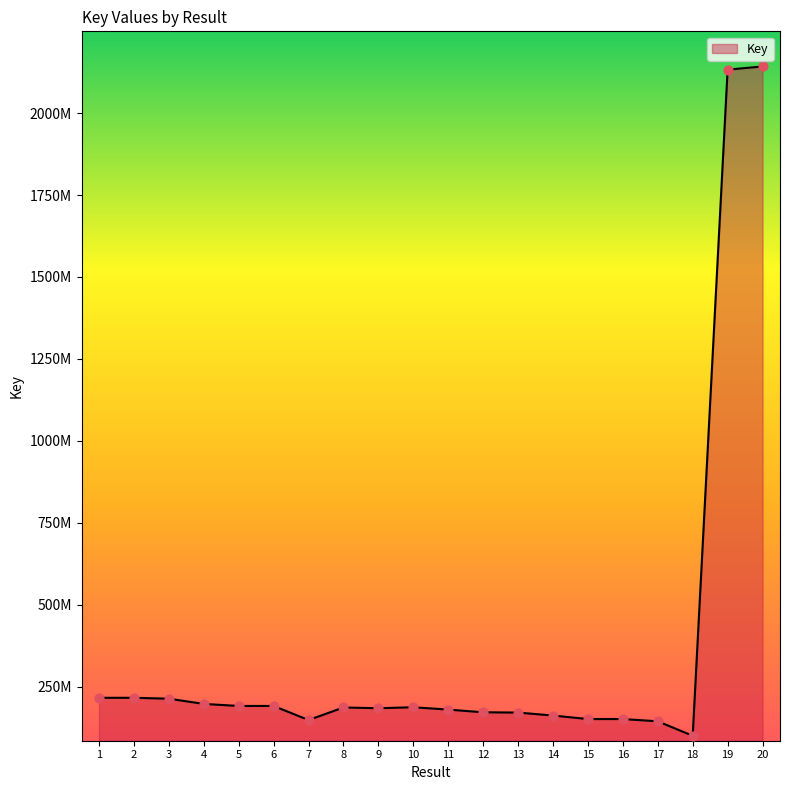

What is the change in value from 2 to 9?

-31783140